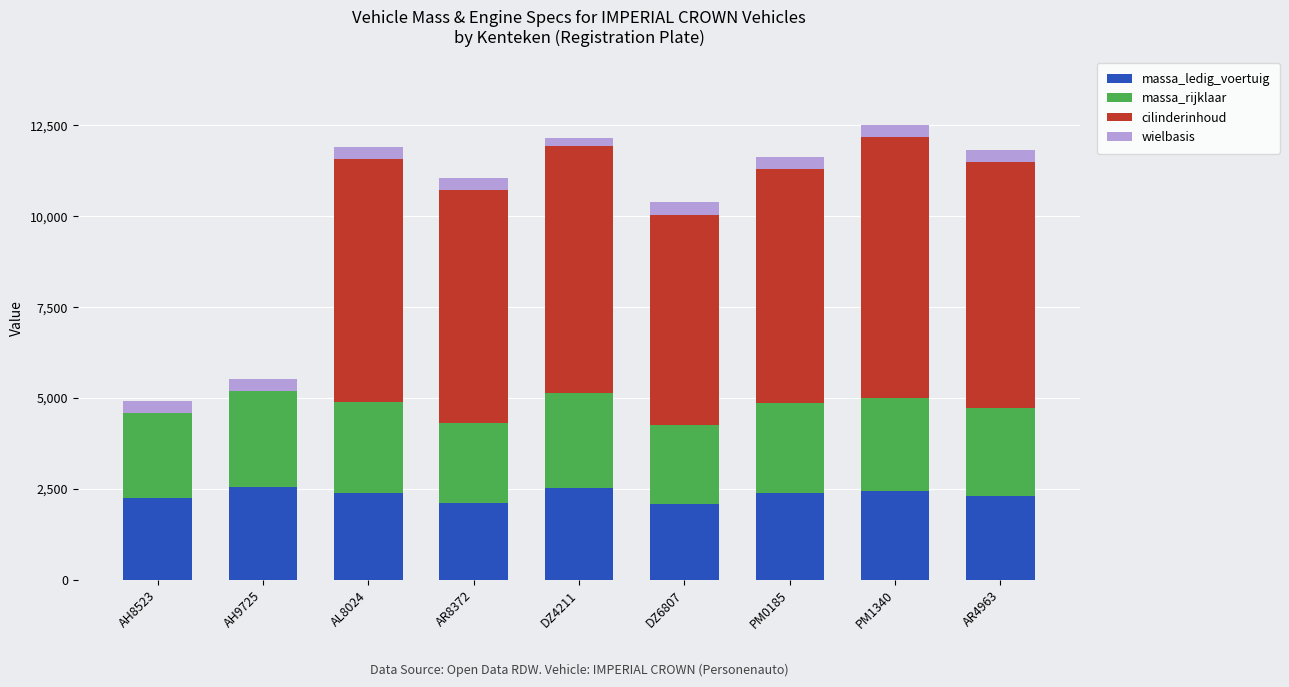

Is it true that massa_ledig_voertuig equals 3095 at AR4963?

False